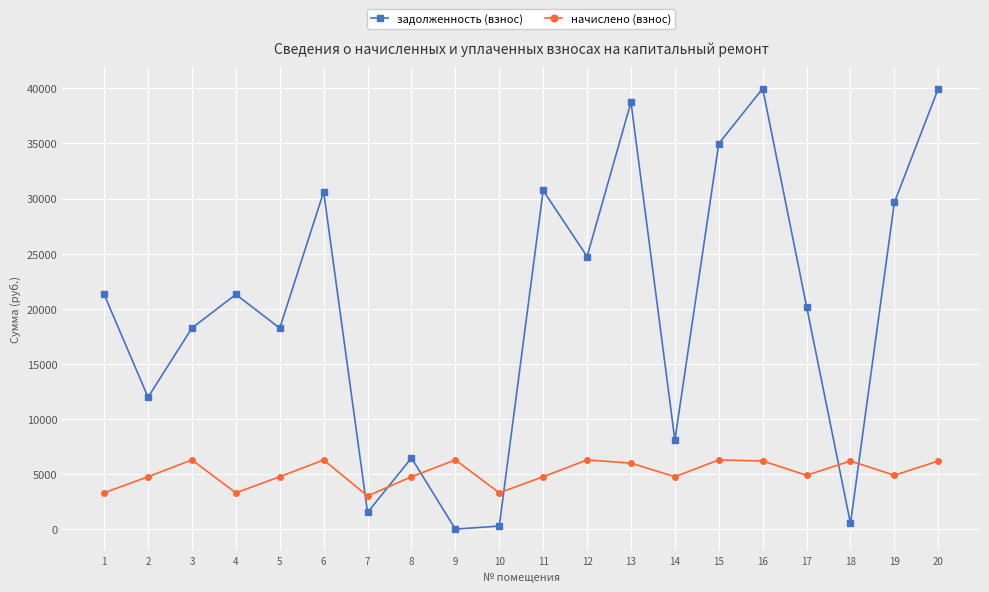

Rank the series by their average value, from highest to lowest.

задолженность (взнос), начислено (взнос)